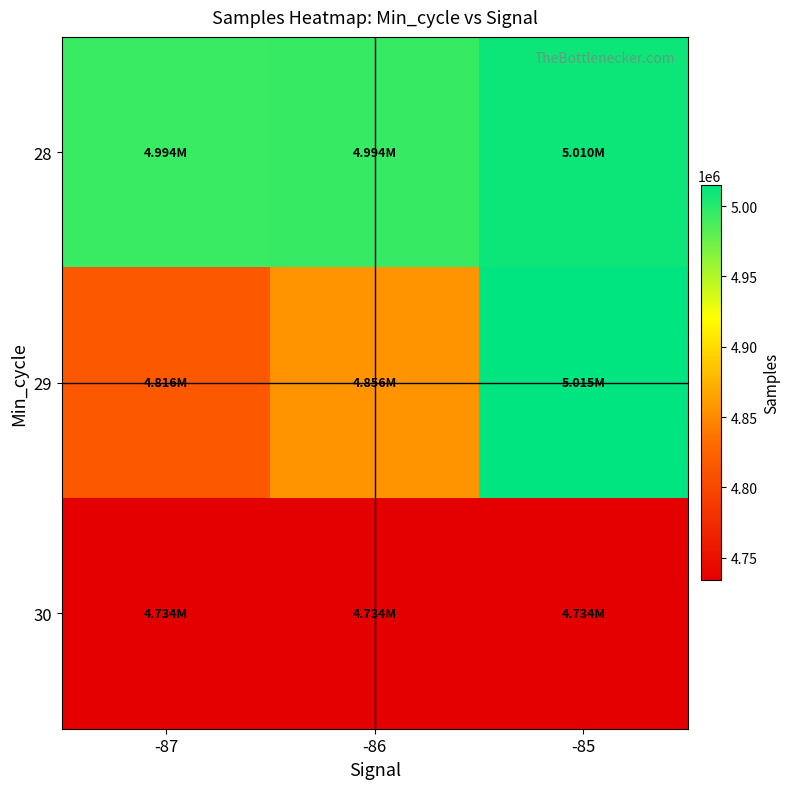

What is the total value across all series at -87?

14543409